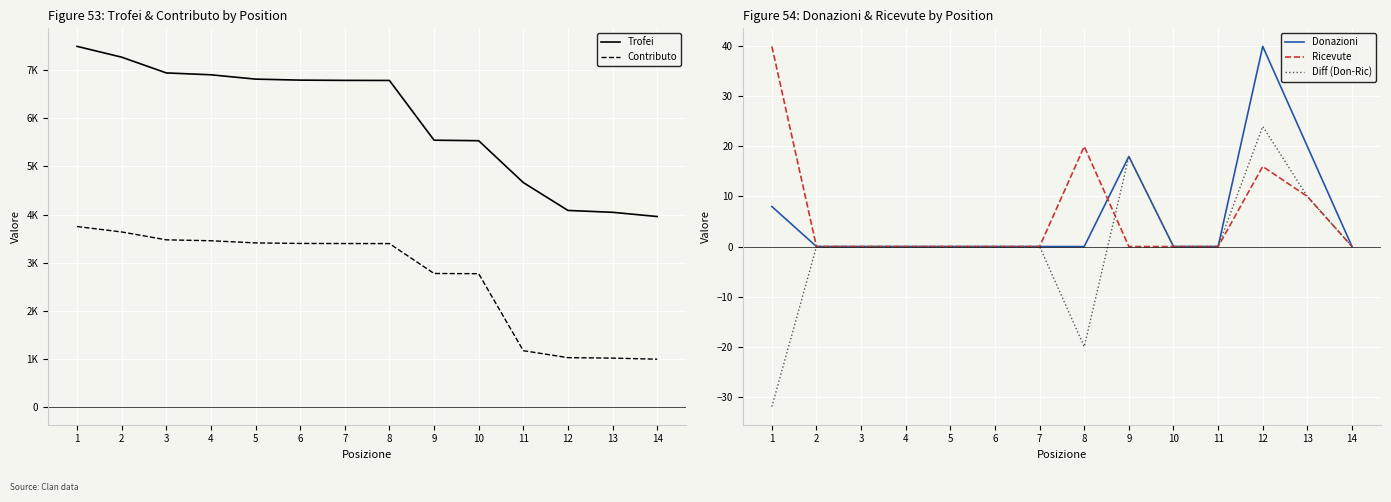

How many lines are shown in the chart?

5